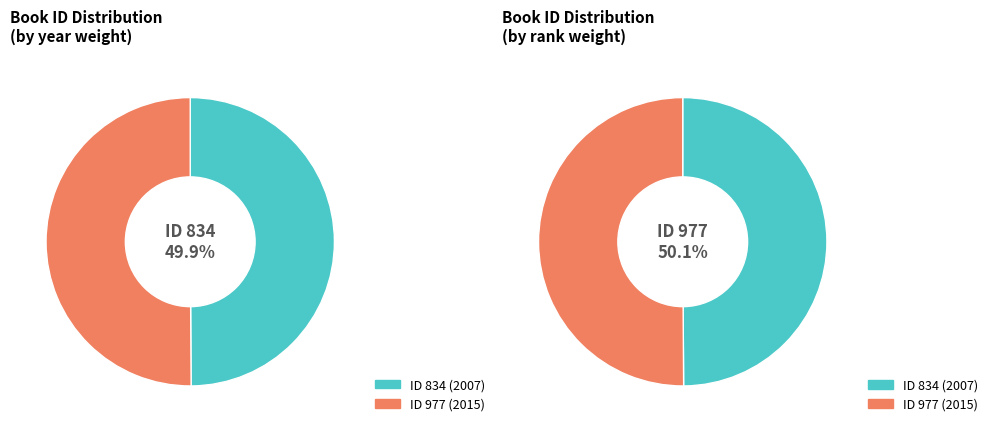

True or false: 834 accounts for 61% of the total.

False